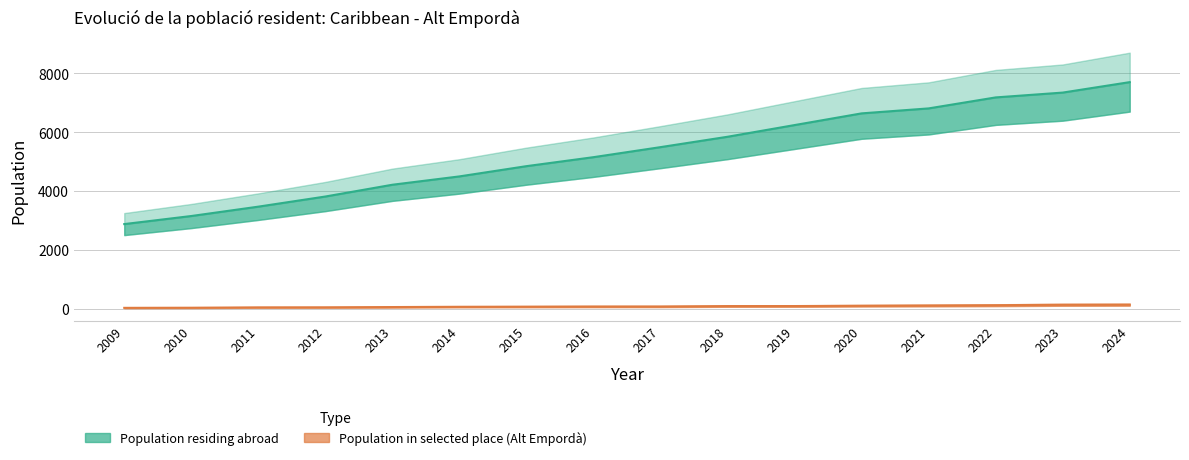

Reading left to right, what are all the values shown in this chart?

Population residing abroad: 2009=2878	2010=3152	2011=3470	2012=3814	2013=4214	2014=4497	2015=4845	2016=5150	2017=5491	2018=5843	2019=6240	2020=6637	2021=6806	2022=7179	2023=7343	2024=7698
Population in selected place (Alt Empordà): 2009=34	2010=38	2011=50	2012=52	2013=61	2014=70	2015=74	2016=79	2017=80	2018=94	2019=95	2020=106	2021=115	2022=124	2023=140	2024=144